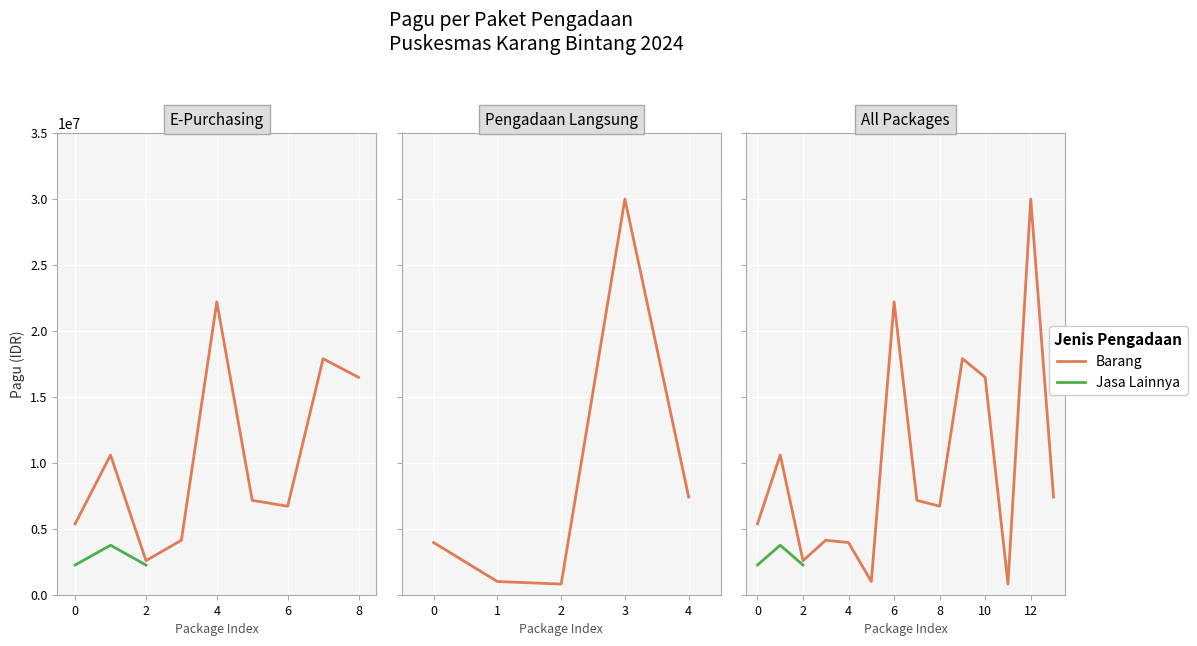

Reading right to left, list all the values displayed in this chart.

7397800	29978000	807000	16470000	17880000	6705000	7152000	2250000	3750000	2250000	22188000	1000000	3950000	4128000	2580000	10581200	5366400